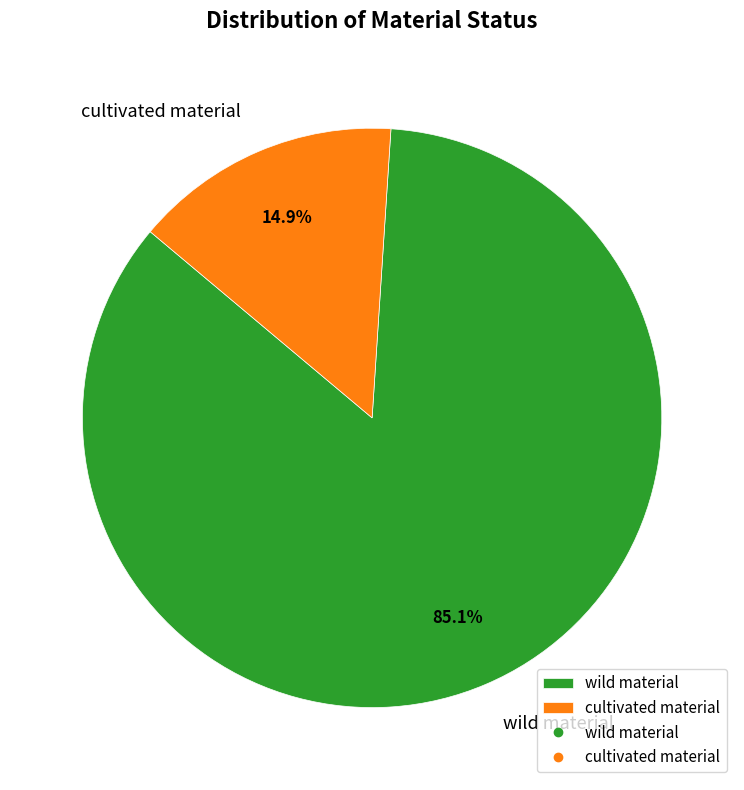

Is there any slice that represents more than half of the pie?

Yes